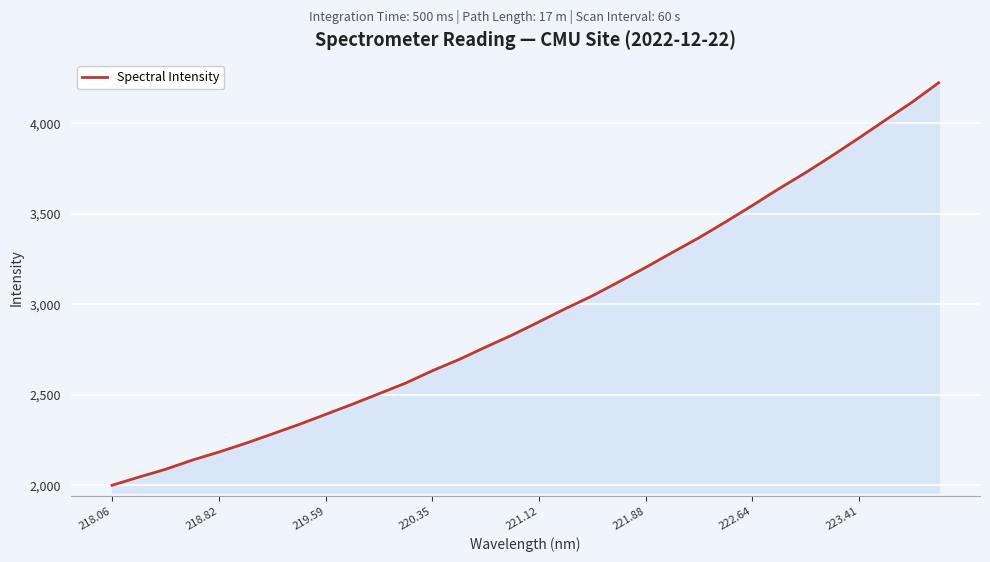

What is the greatest value displayed?

4224.8